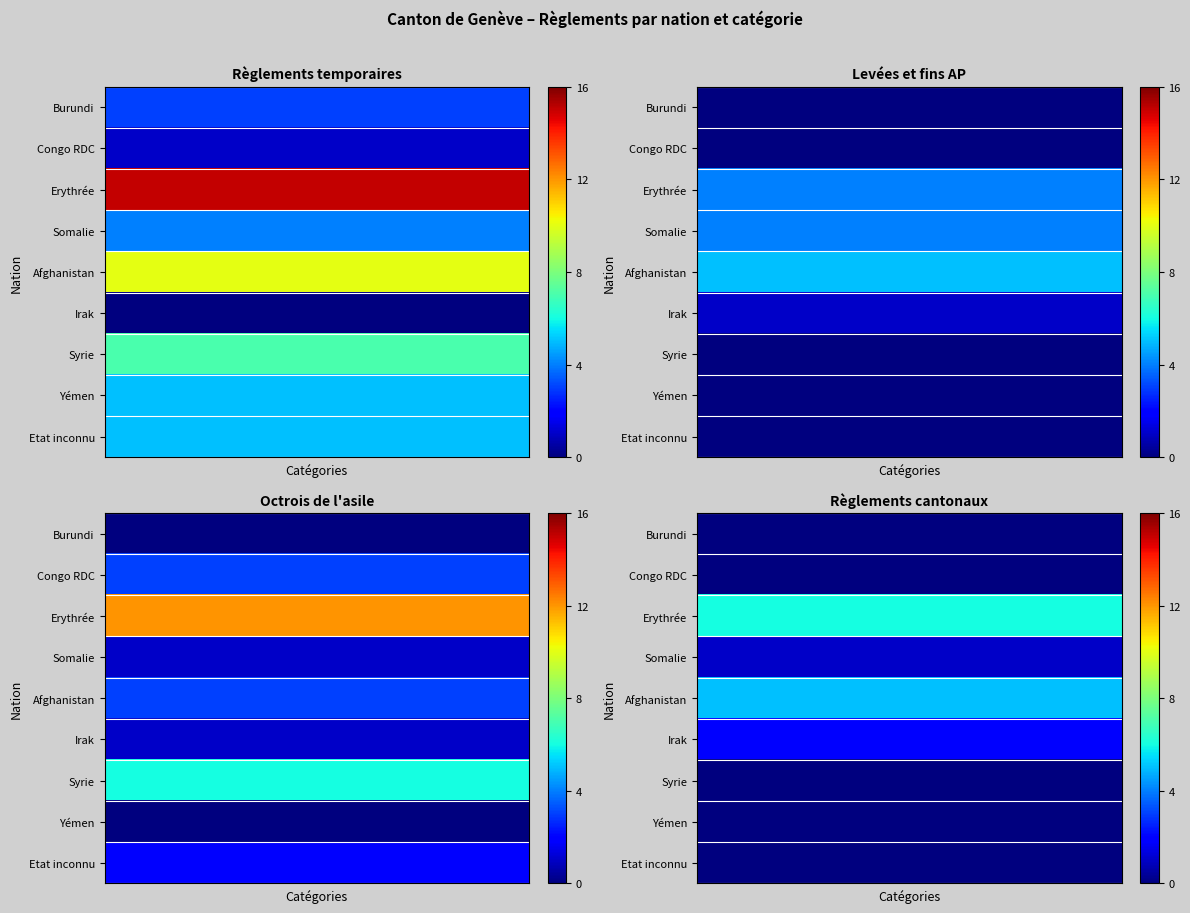

How many data points does each series have?

5